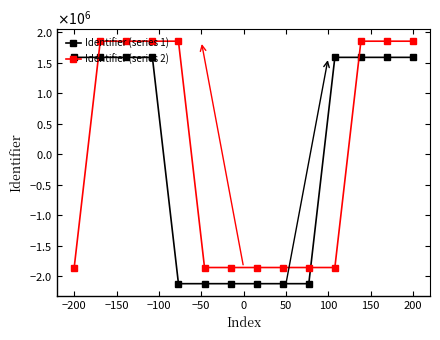

What are all the series names shown in the legend?

Identifier (series 1), Identifier (series 2)